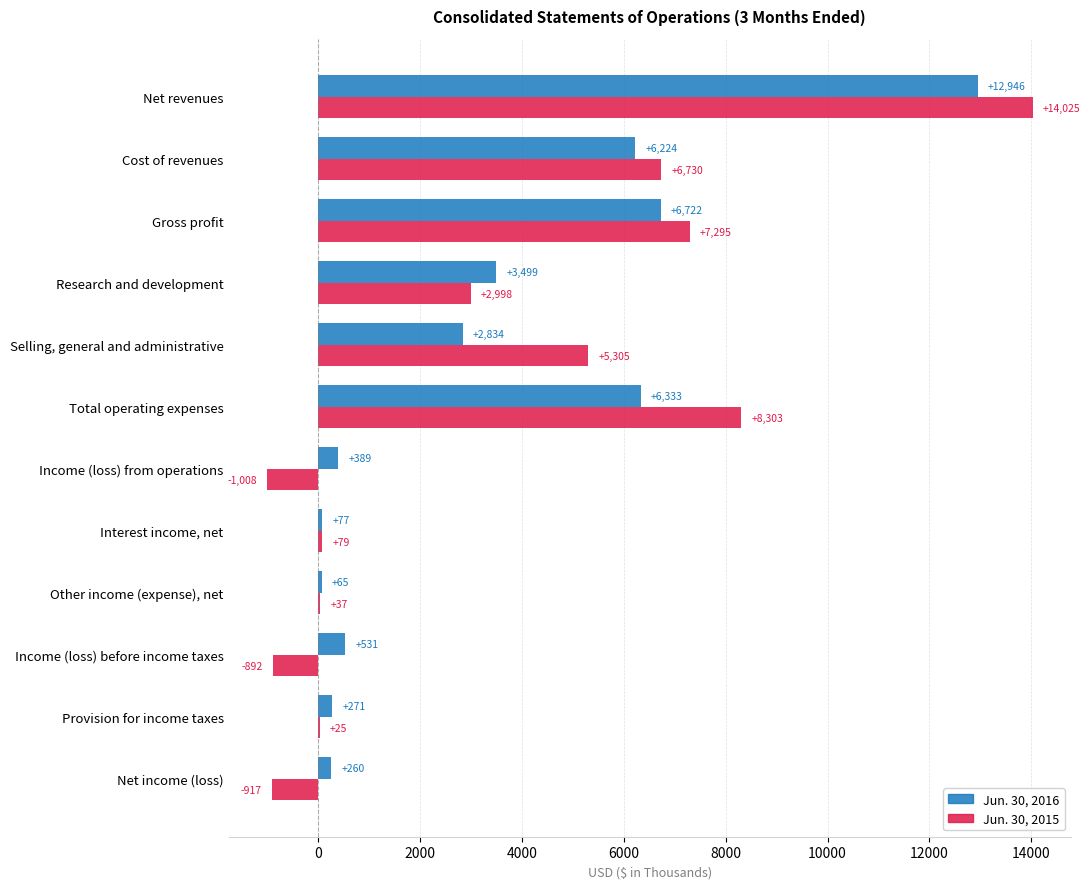

Which series has the widest spread of values?

Jun. 30, 2015